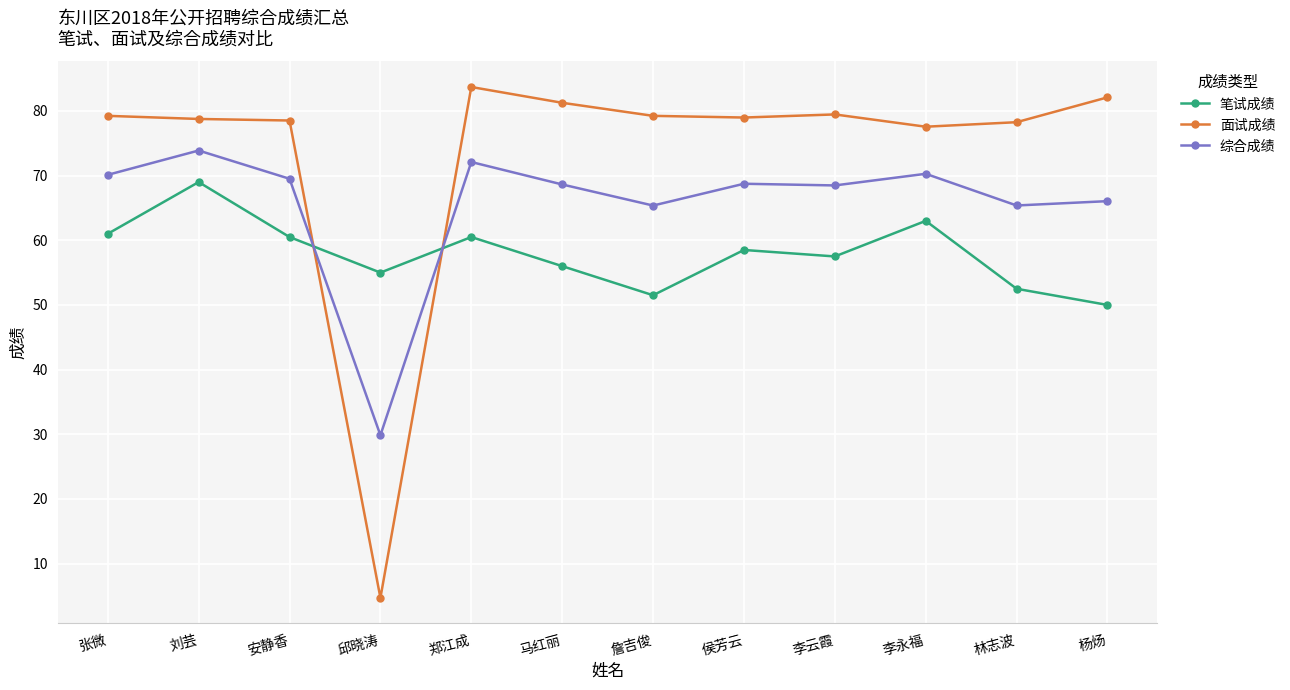

True or false: 综合成绩 has more than 0 interior local peaks.

True